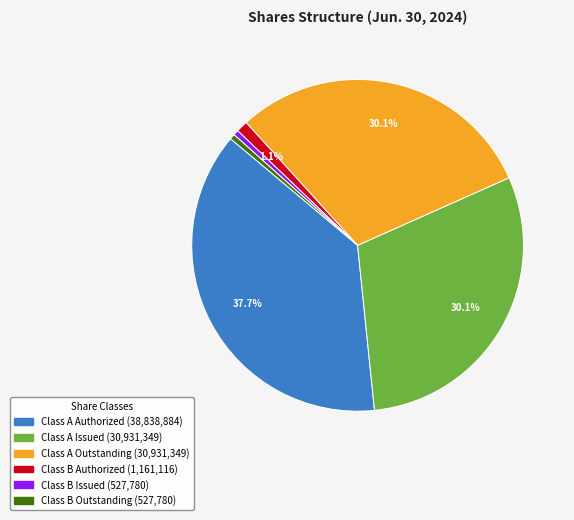

What portion of the pie excludes Class B Authorized?

98.9%